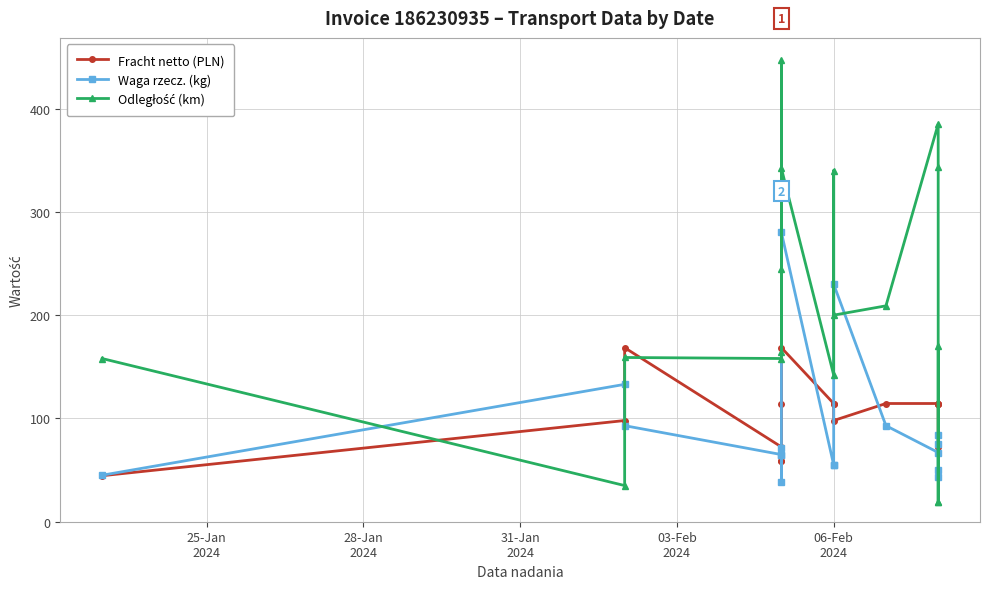

True or false: Odległość (km) and Waga rzecz. (kg) cross at least once.

True